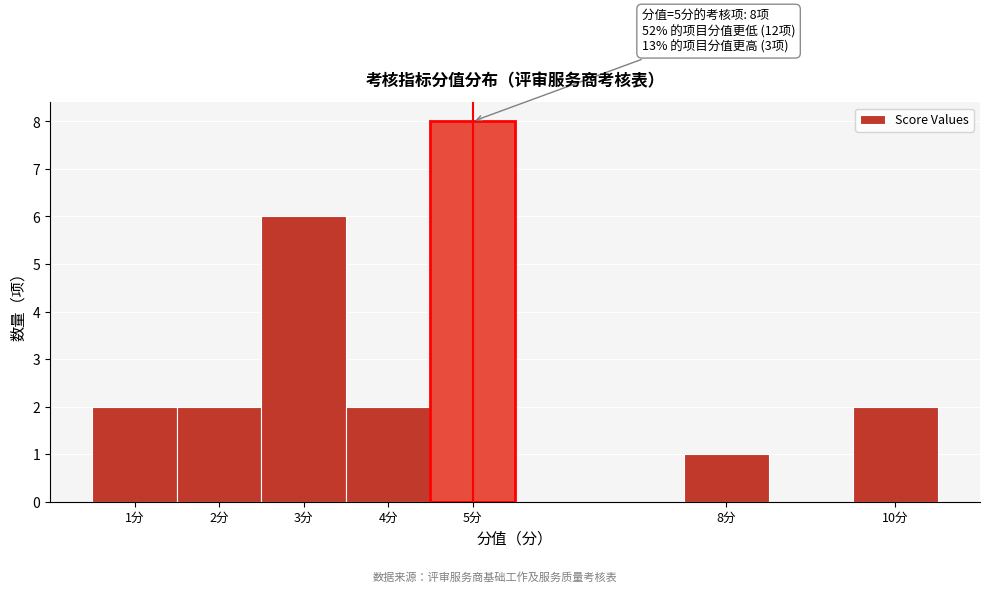

Which range on the x-axis has the tallest bar?

4.5 to 5.5